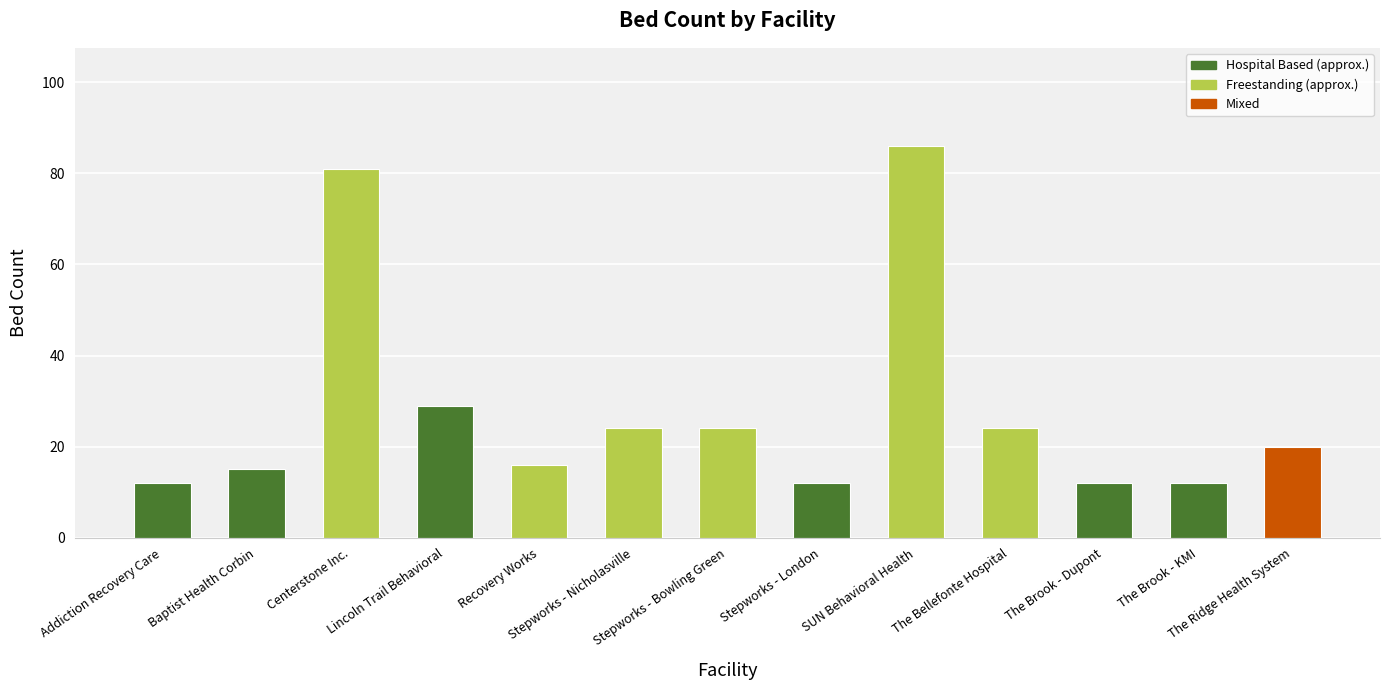

What is the smallest value displayed?

12